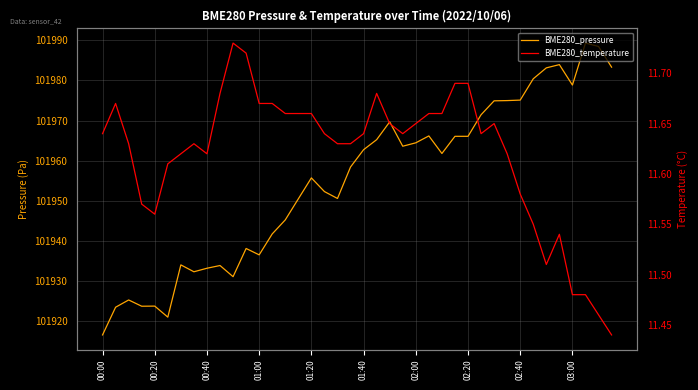

What is the difference between the maximum and minimum values in the BME280_temperature series?

0.3